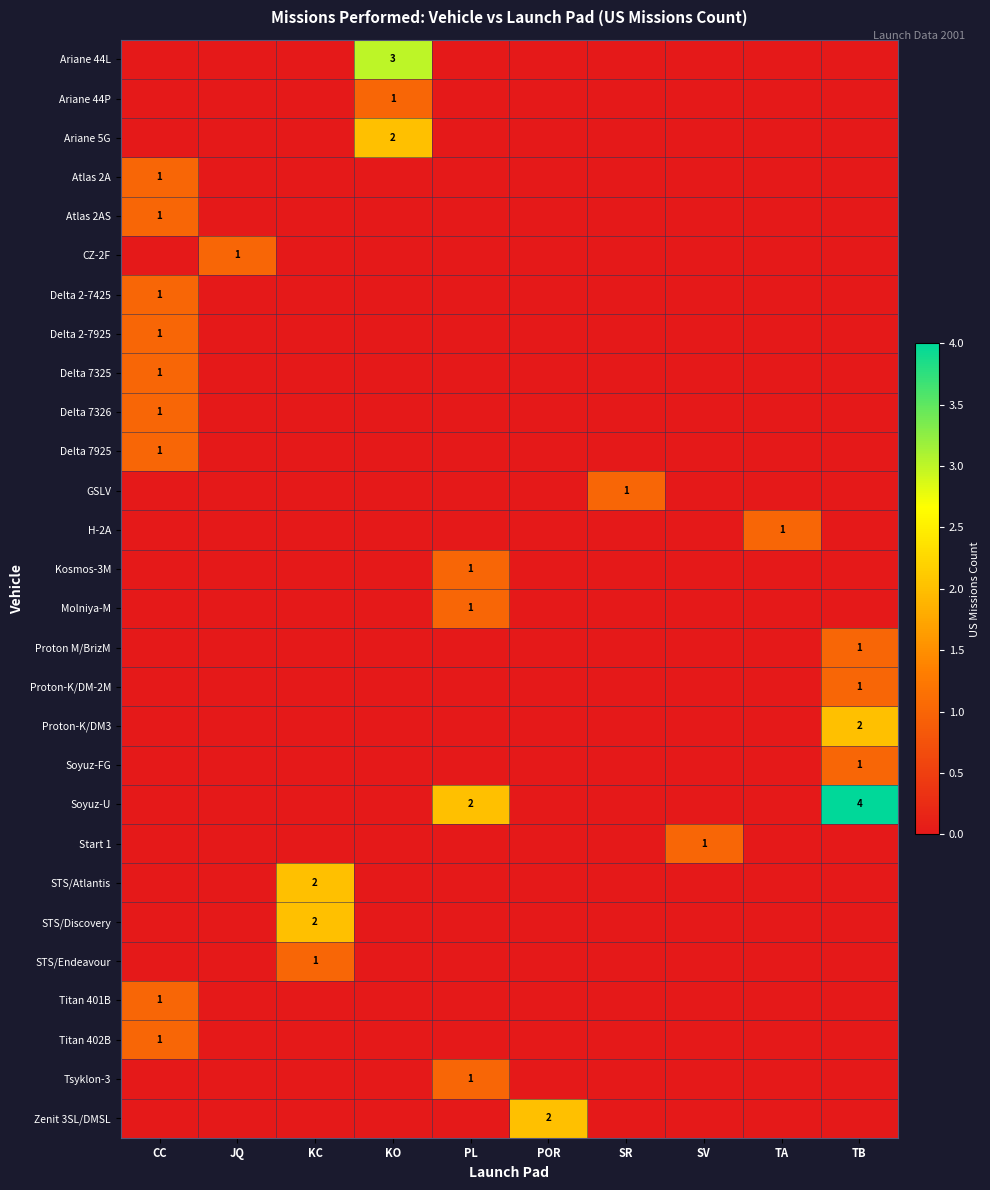

How many distinct data groups are displayed?

28